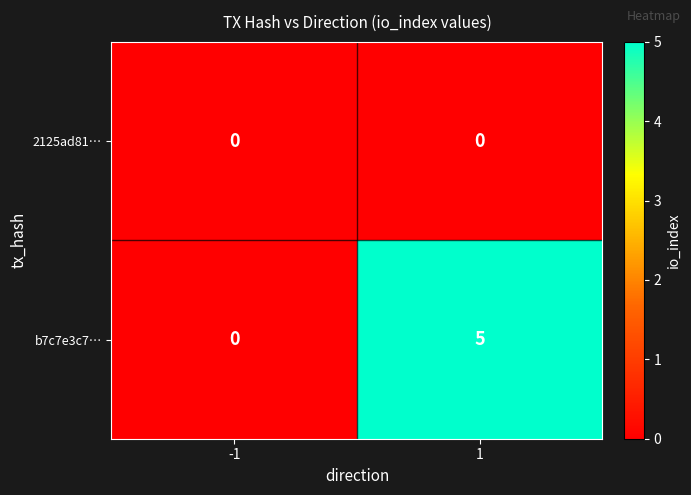

At which category is the sum across all series the highest?

1